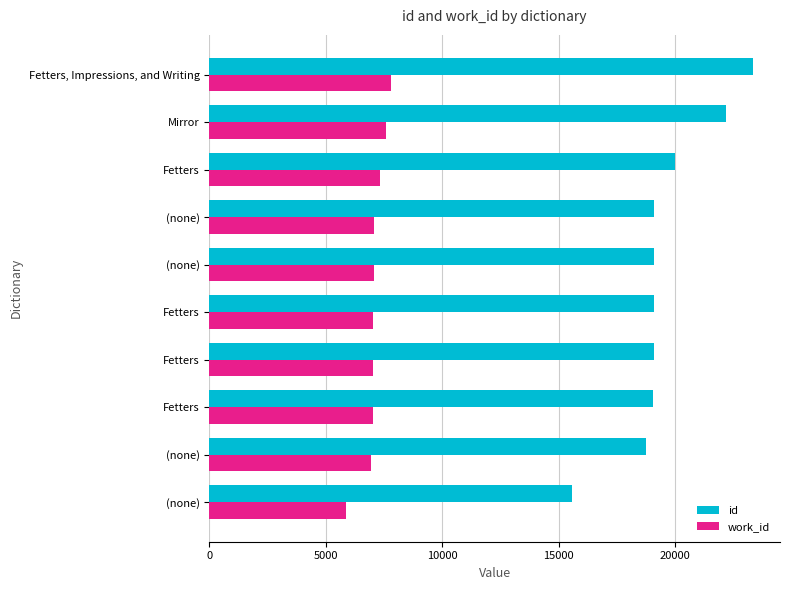

What is the difference between the maximum and second lowest values in the id series?

4602